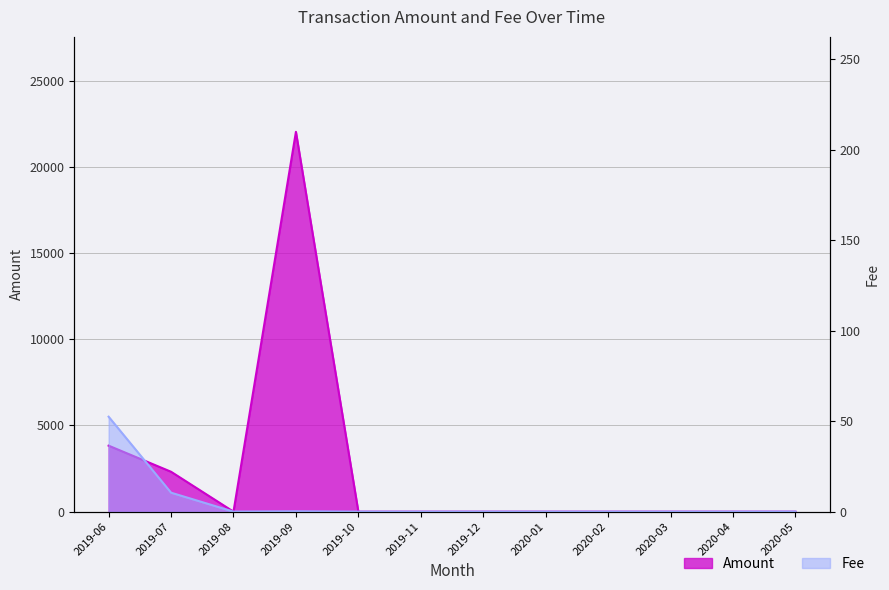

Rank the series by their average value, from highest to lowest.

Amount, Fee